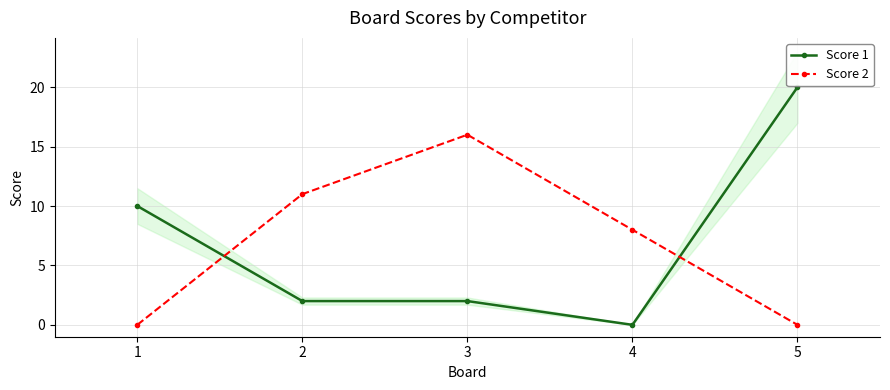

True or false: Score 1 has a value of 4 at 1.

False